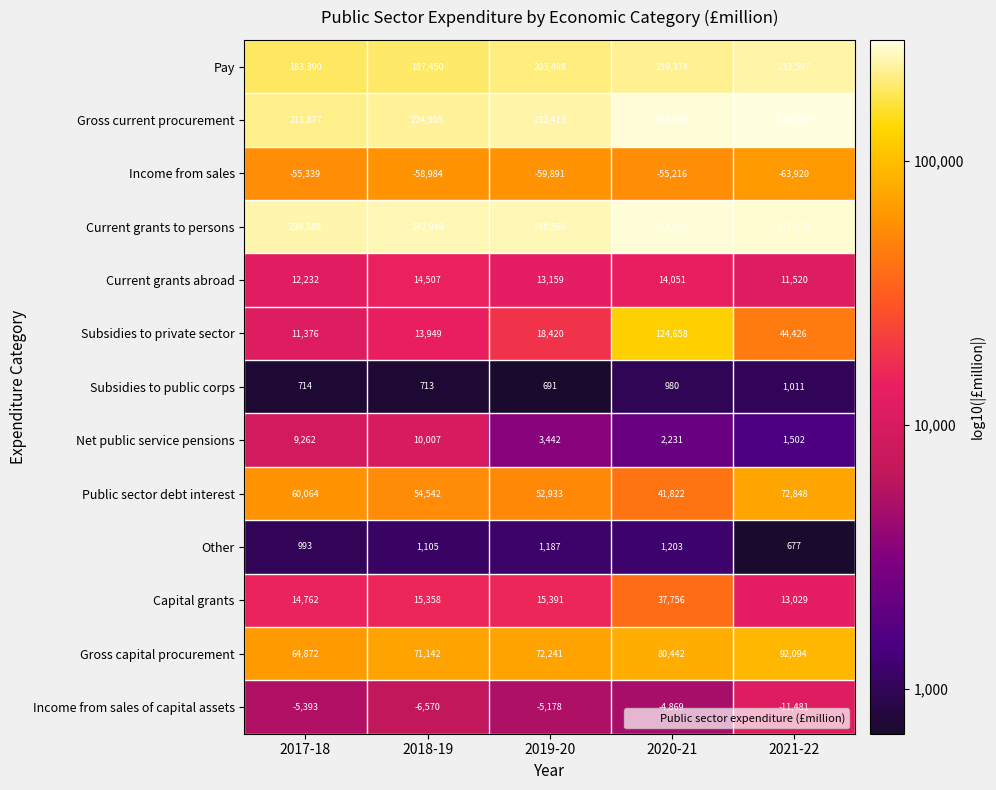

The Other series shows 993 at 2017-18. True or false?

True